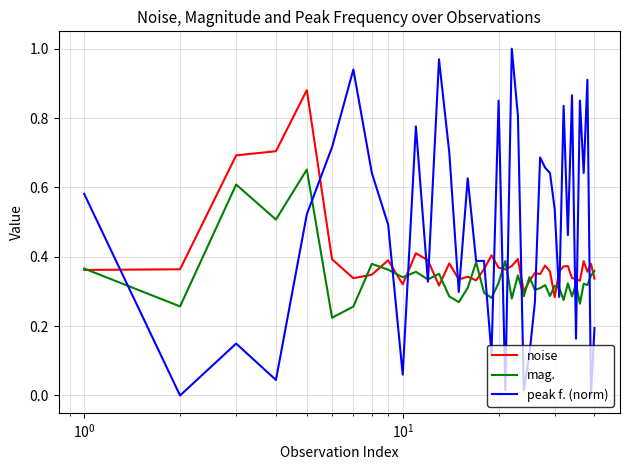

Rank the series by their maximum value, from highest to lowest.

peak f. (norm), noise, mag.